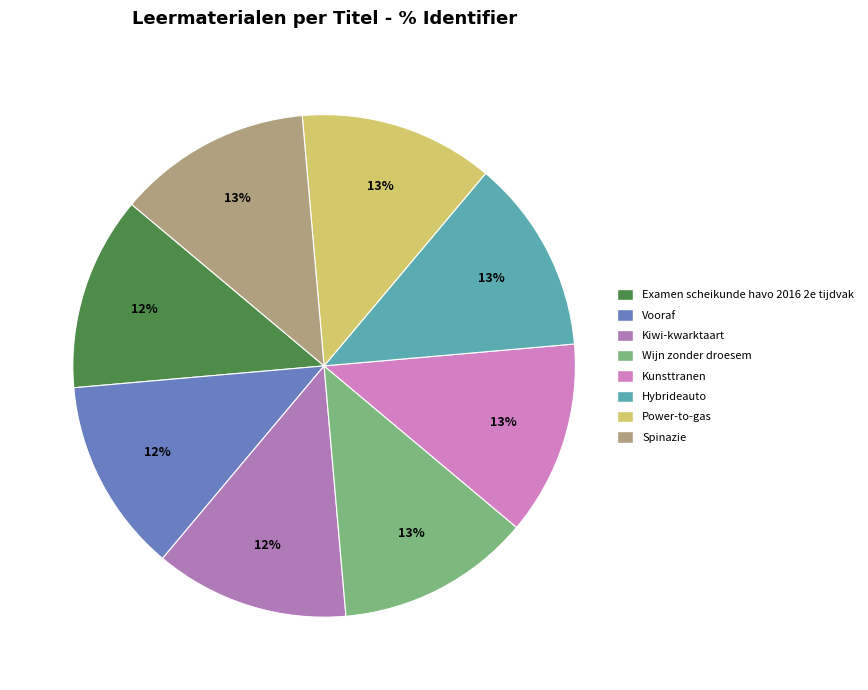

How many slices are in this pie chart?

8